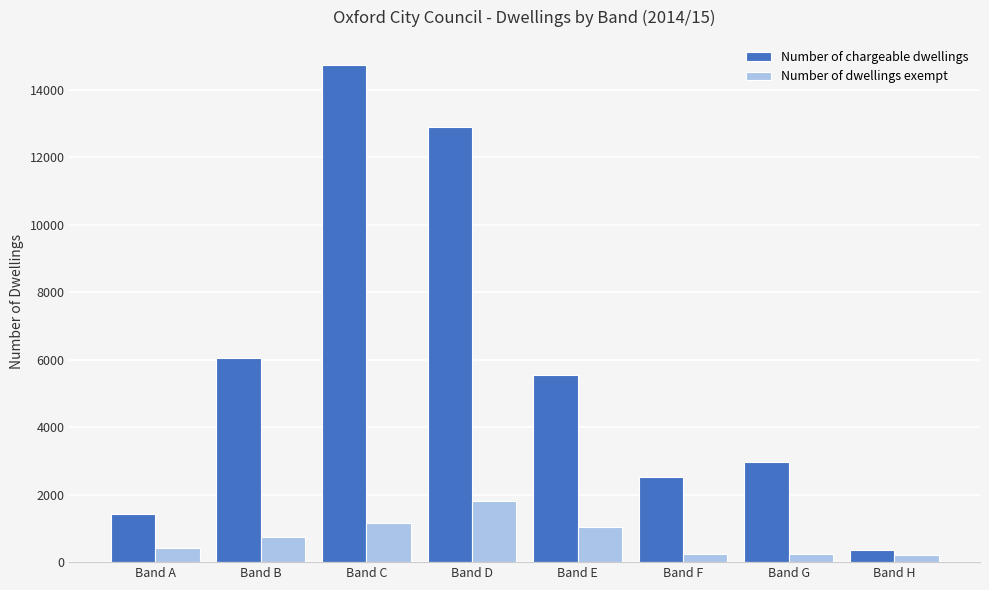

What is the minimum value for Number of dwellings exempt?

206.0